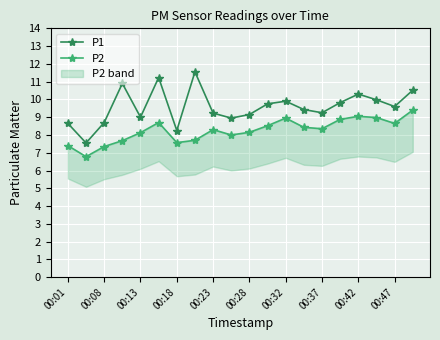

True or false: P1 and P2 cross at least once.

False